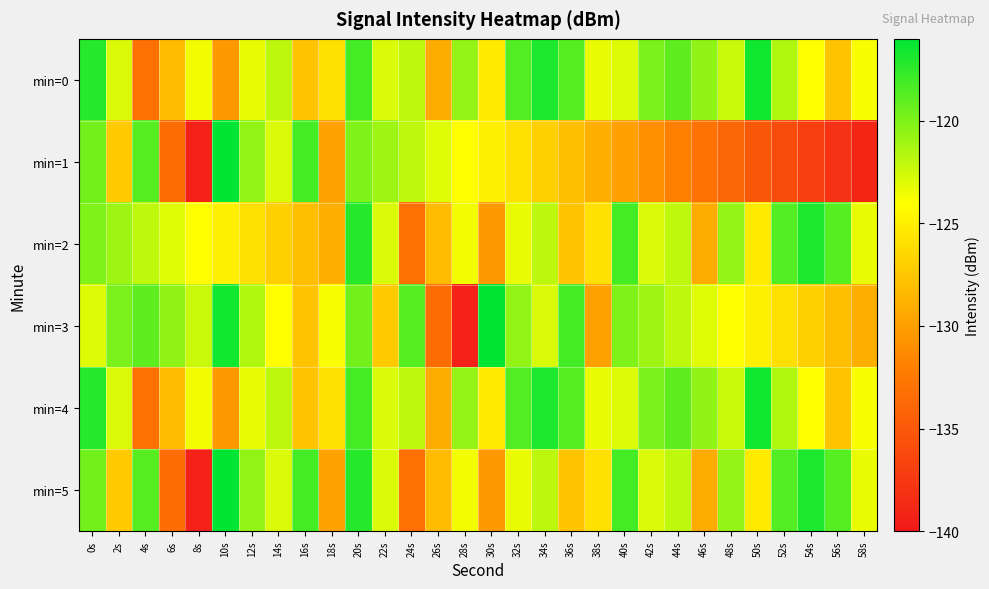

At how many categories does at least one series exceed -119?

16